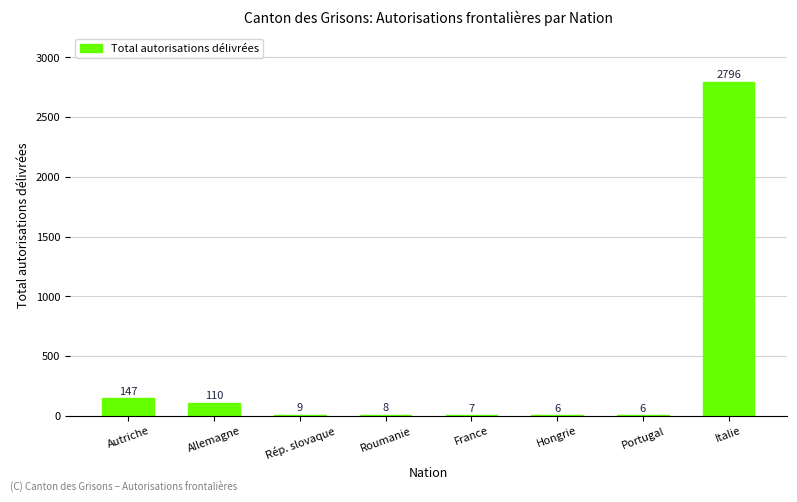

Which label corresponds to the largest value in the chart?

Italie